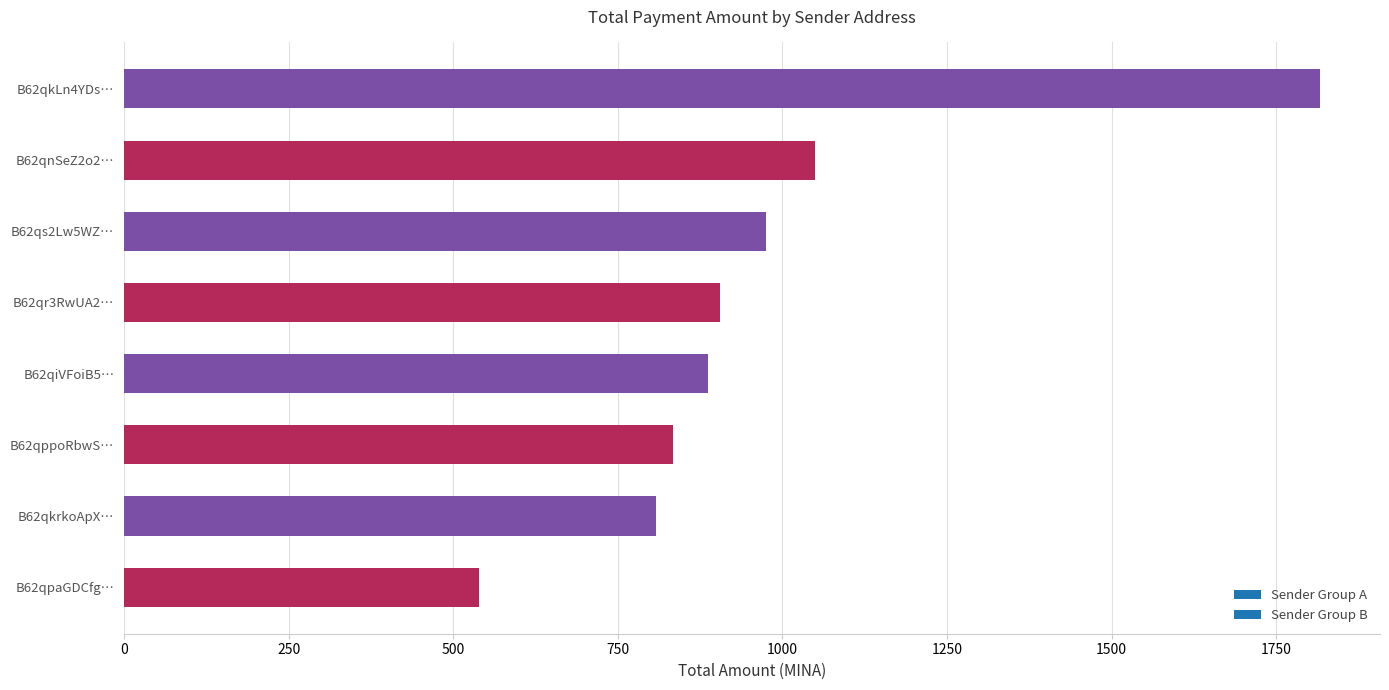

At which label is the value closest to 1178?

B62qnSeZ2o2…